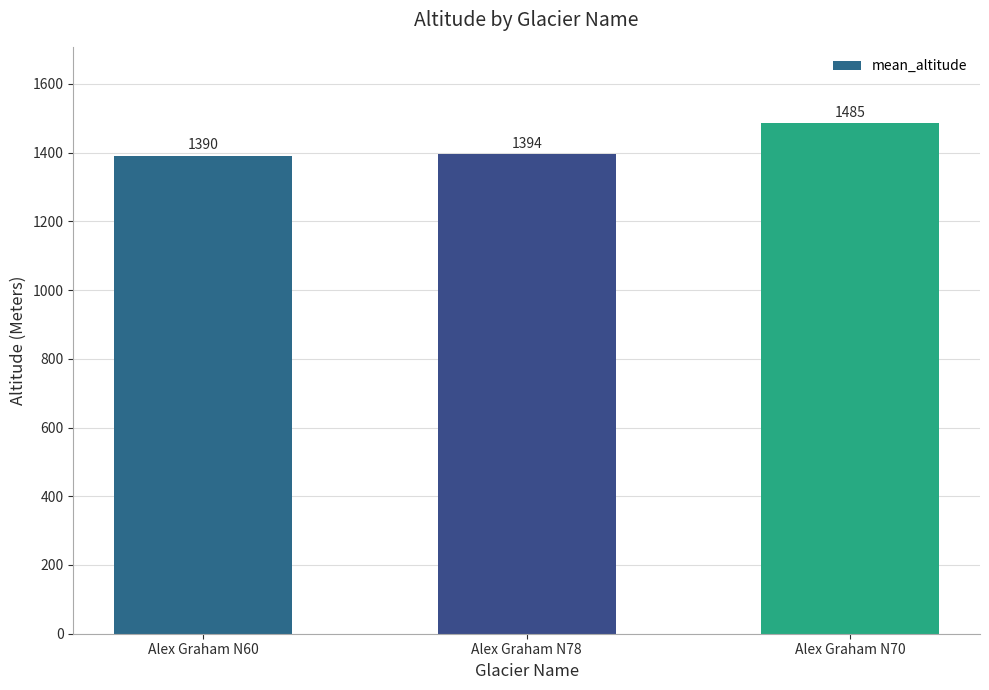

At which category does the chart reach its peak across all series?

Alex Graham N70